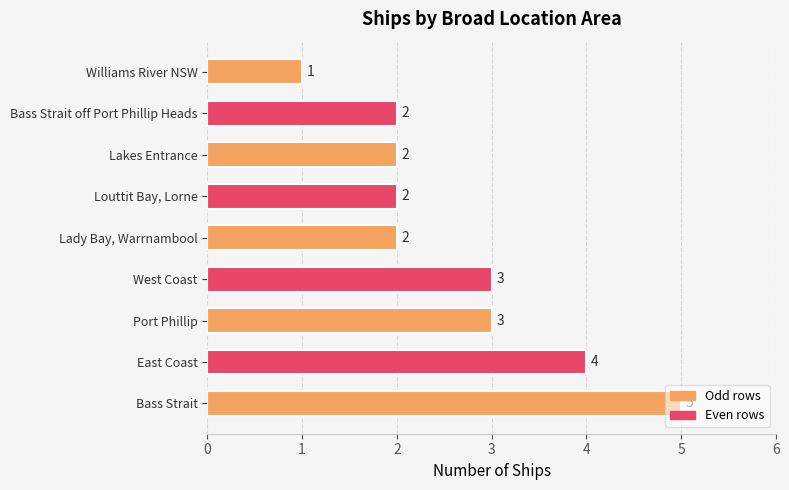

Count the number of categories in the chart.

9